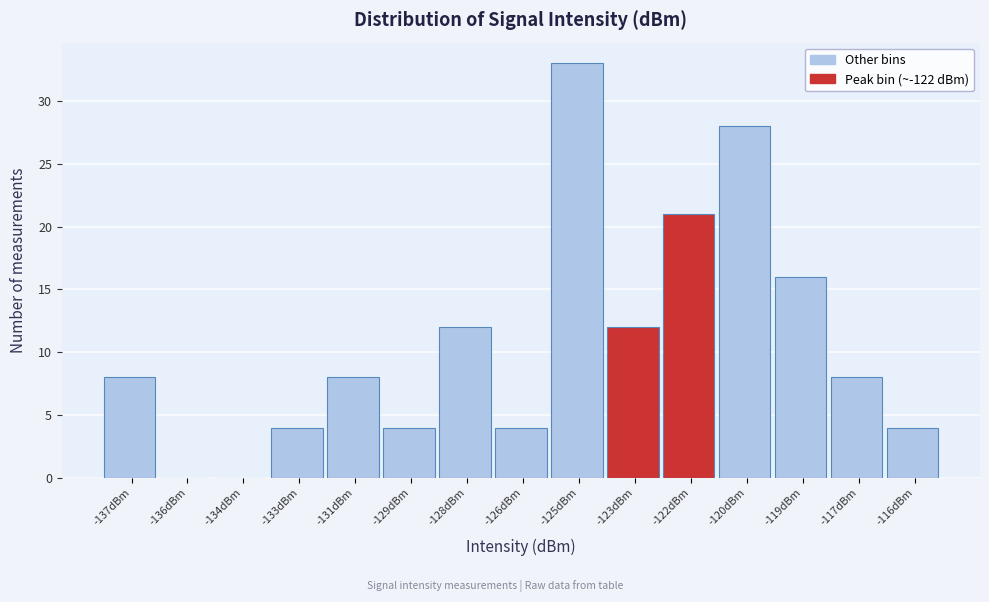

Reading left to right, extract all data points from this chart.

-137dBm=8	-136dBm=0	-134dBm=0	-133dBm=4	-131dBm=8	-129dBm=4	-128dBm=12	-126dBm=4	-125dBm=33	-123dBm=12	-122dBm=21	-120dBm=28	-119dBm=16	-117dBm=8	-116dBm=4